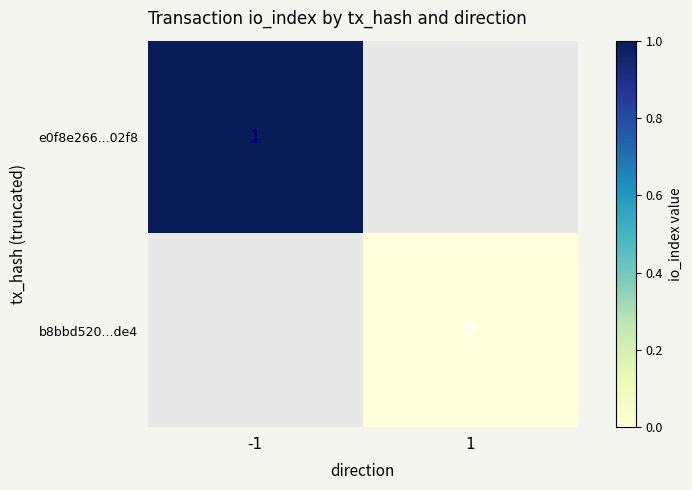

True or false: e0f8e266...02f8 has a value of 2 at -1.

False